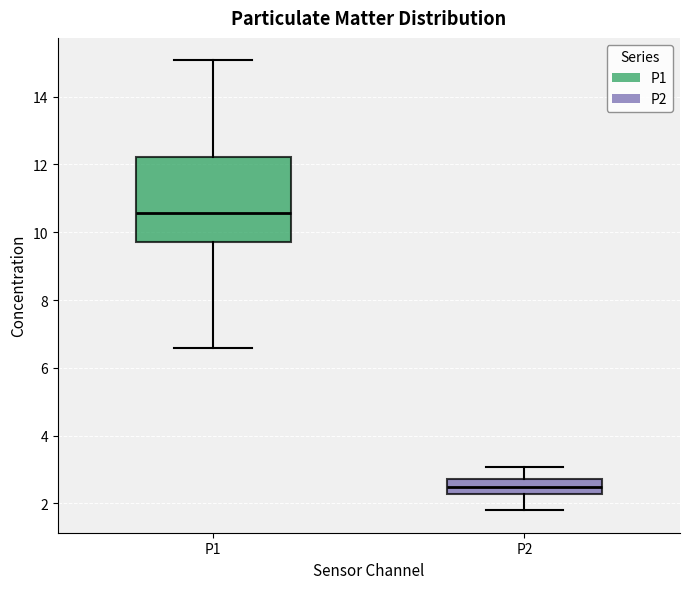

Reading left to right, read every box against the y-axis: the position of its median line, the range the box covers, and the ends of its whiskers. The values are not printed on the chart, so give them approximately, as read against the axis.

P1: median 10.6, box 9.8 to 12.2, whiskers 6.6 to 15.0
P2: median 2.4, box 2.2 to 2.8, whiskers 1.8 to 3.0